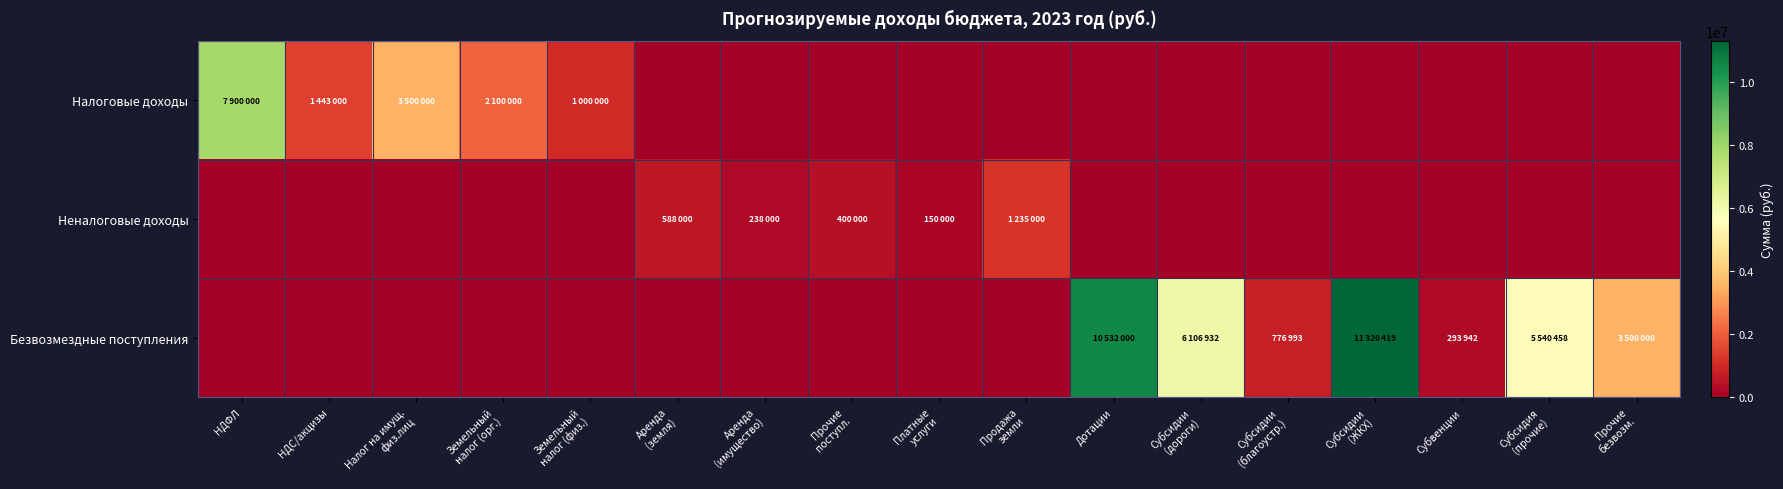

Rank the series by their average value, from lowest to highest.

Неналоговые доходы, Налоговые доходы, Безвозмездные поступления